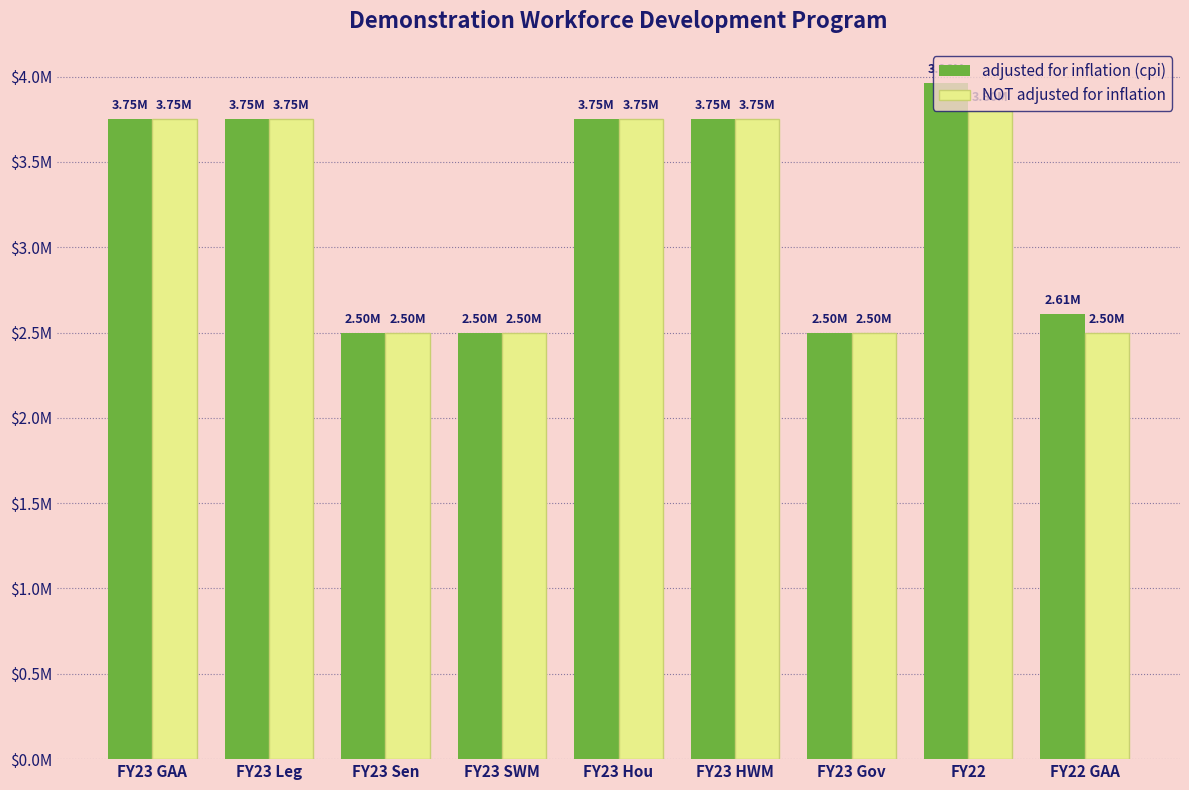

At which category is the sum across all series the highest?

FY22